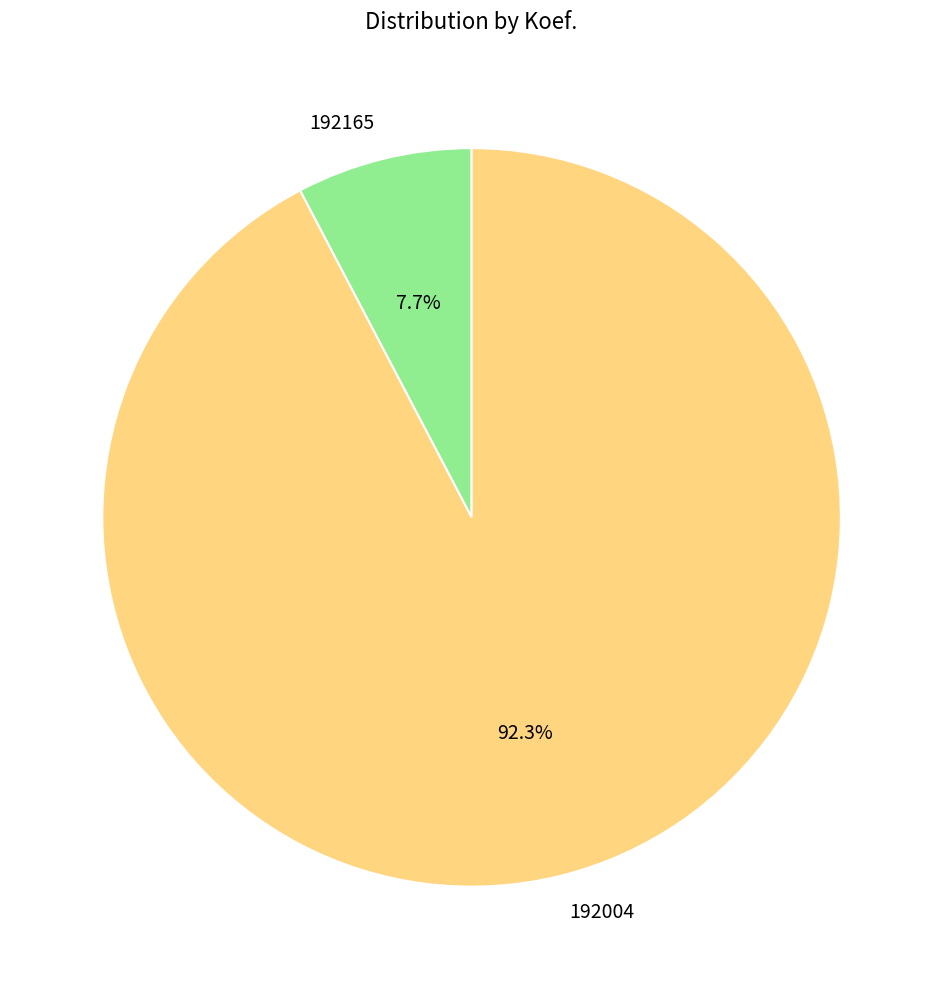

Combined, what portion of the pie is 192165 and 192004?

100.0%